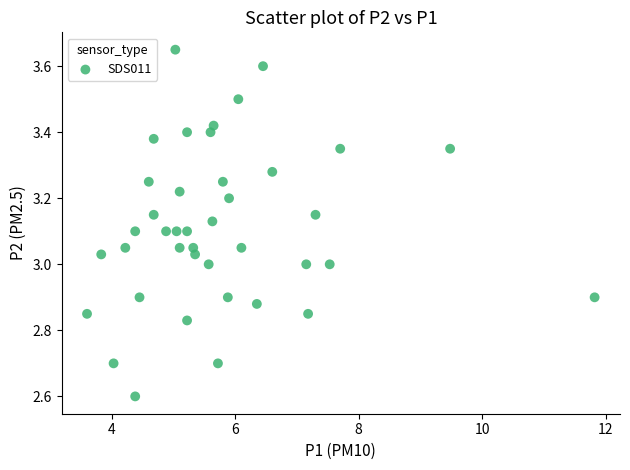

What is the range of X values (max minus min)?

8.2